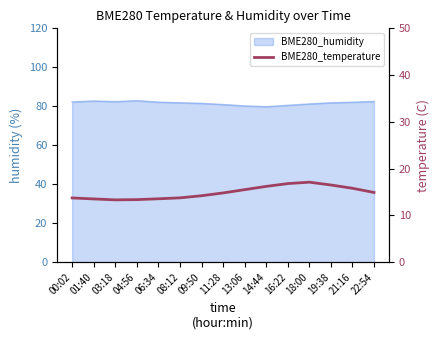

Where is the data nearest to the value 15?

22:54